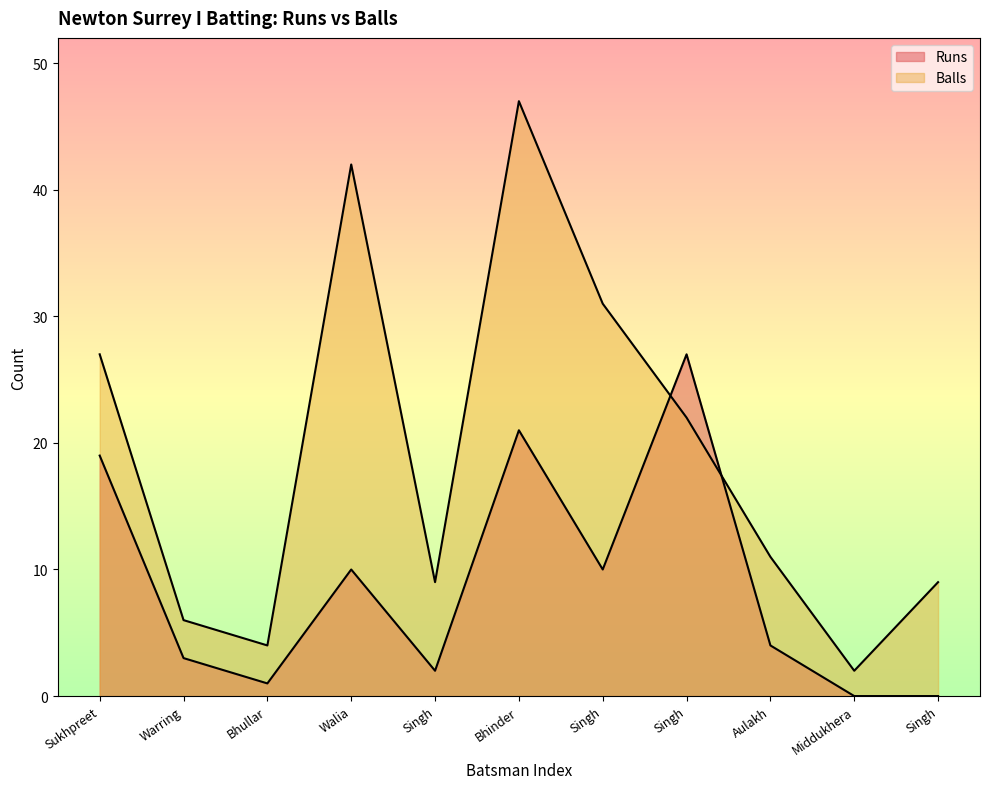

Which series changed the most between Walia and Middukhera?

Newton Surrey I Batting - Balls